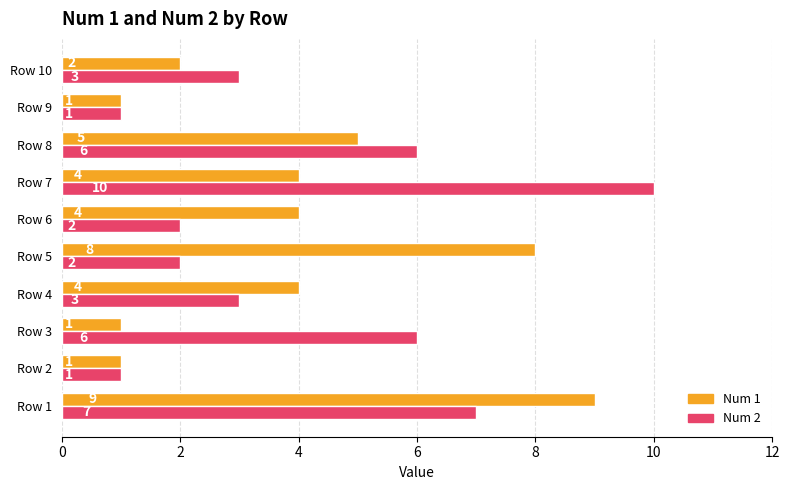

What is the sum of all Num 1 values?

39